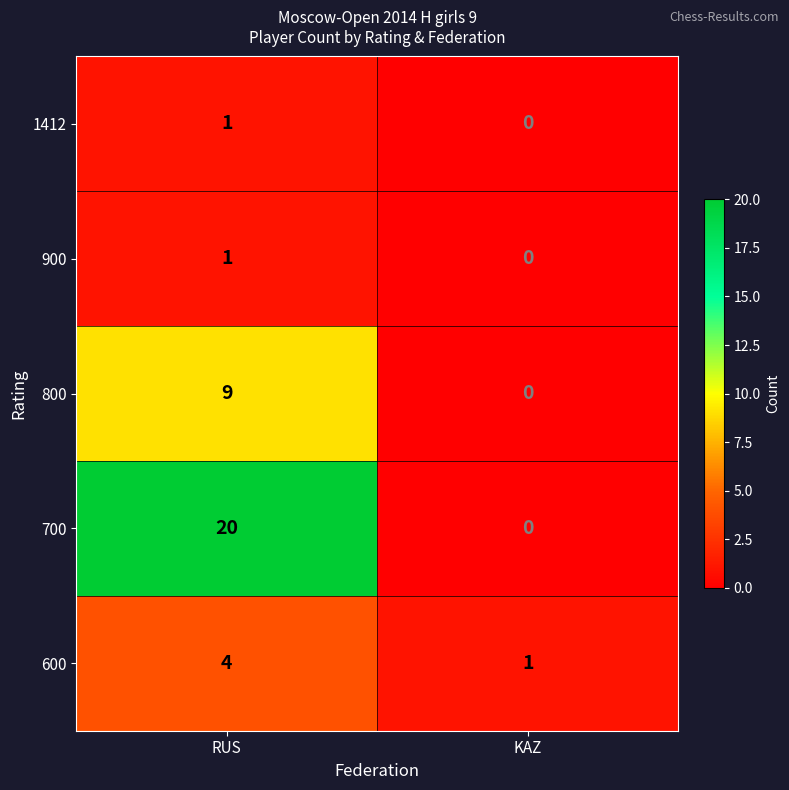

Reading right to left, what are all the values shown in this chart?

1412: KAZ=0	RUS=1
900: KAZ=0	RUS=1
800: KAZ=0	RUS=9
700: KAZ=0	RUS=20
600: KAZ=1	RUS=4